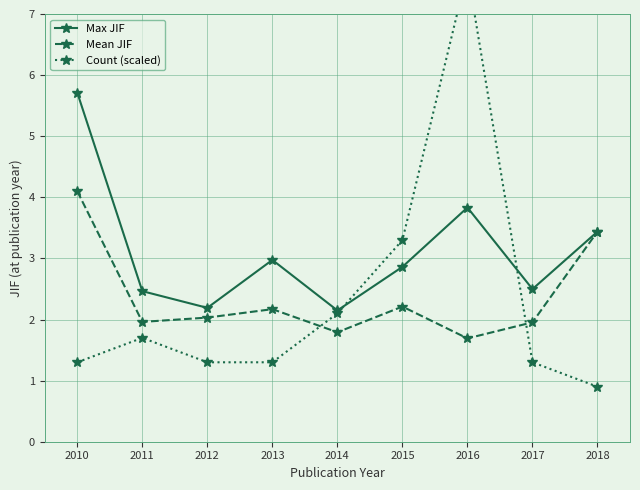

Where is the first local minimum for Max JIF?

2012